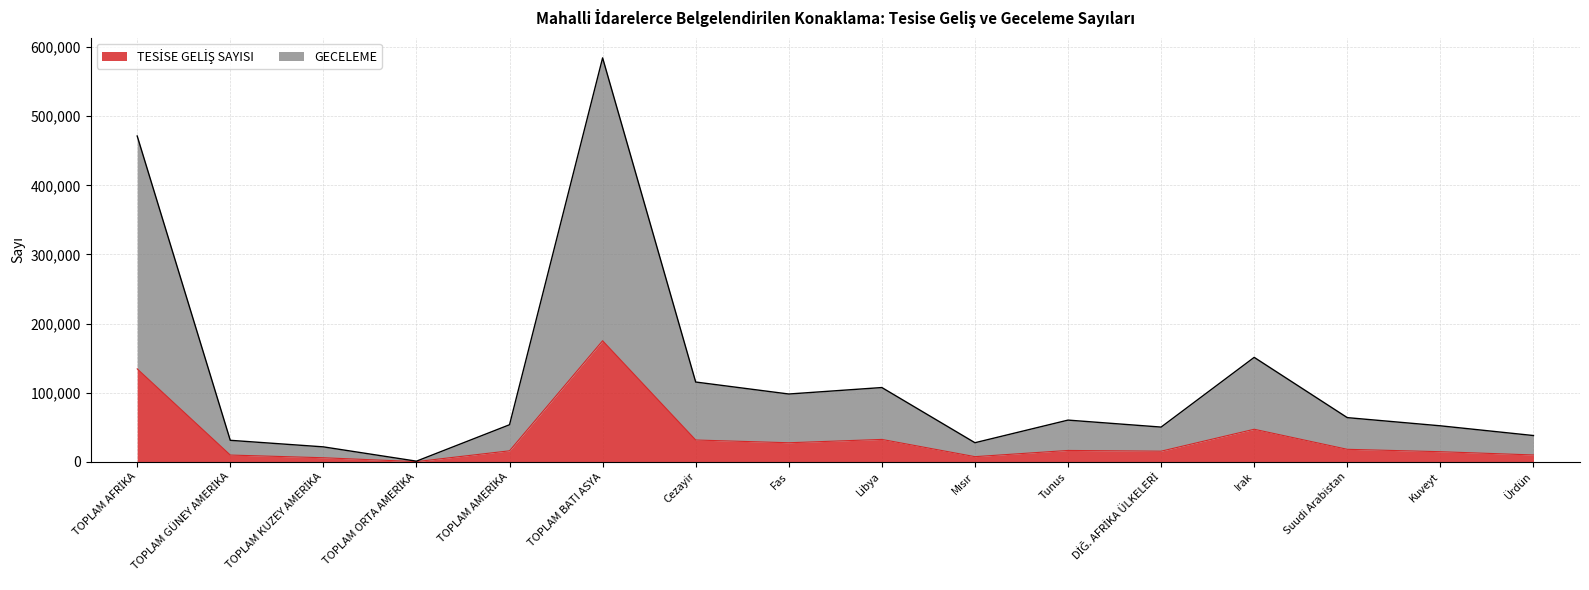

Reading left to right, transcribe all the data shown in this chart.

TESİSE GELİŞ SAYISI: 134479	9771	5865	277	15913	175185	31539	27564	32389	7449	16435	15372	47094	18078	14615	9893
GECELEME: 471441	31090	21615	914	53619	584476	115424	98094	107457	27599	60332	50232	151118	63914	52073	38000